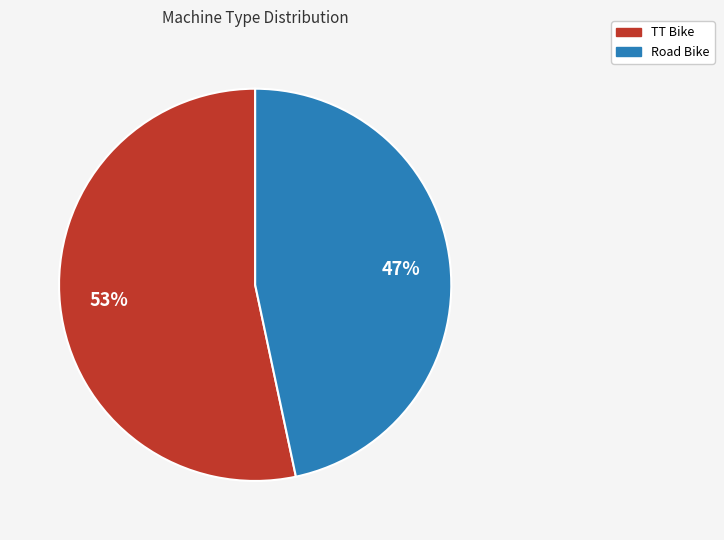

Count the number of slices in the pie.

2